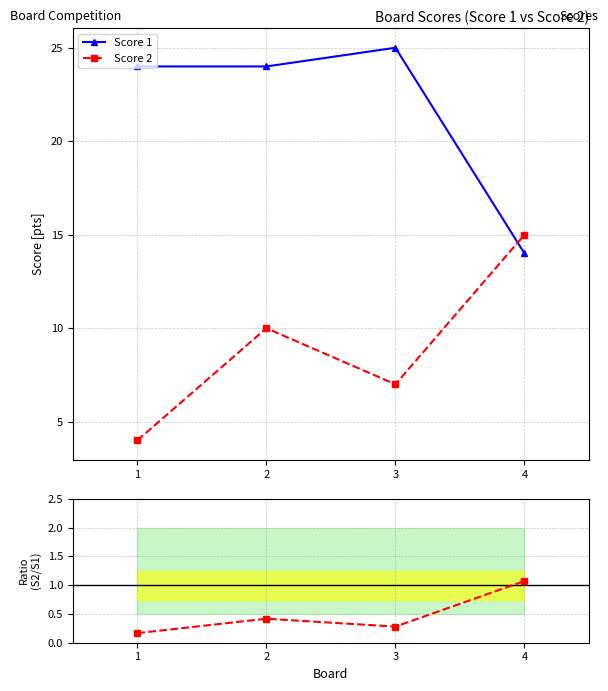

Reading left to right, transcribe all the data shown in this chart.

Score 1: 24.0	24.0	25.0	14.0
Score 2: 4.0	10.0	7.0	15.0
Score 2 / Score 1: 0.2	0.4	0.3	1.1